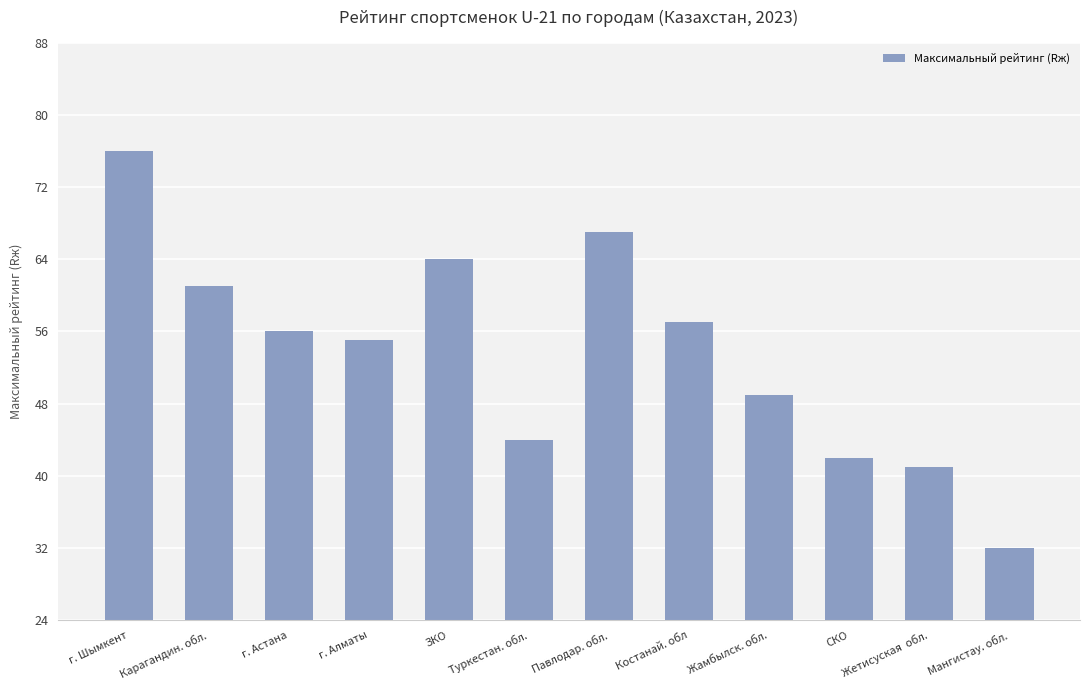

Reading left to right, extract all data points from this chart.

г. Шымкент=76	Карагандин. обл.=61	г. Астана=56	г. Алматы=55	ЗКО=64	Туркестан. обл.=44	Павлодар. обл.=67	Костанай. обл=57	Жамбылск. обл.=49	СКО=42	Жетисуская  обл.=41	Мангистау. обл.=32